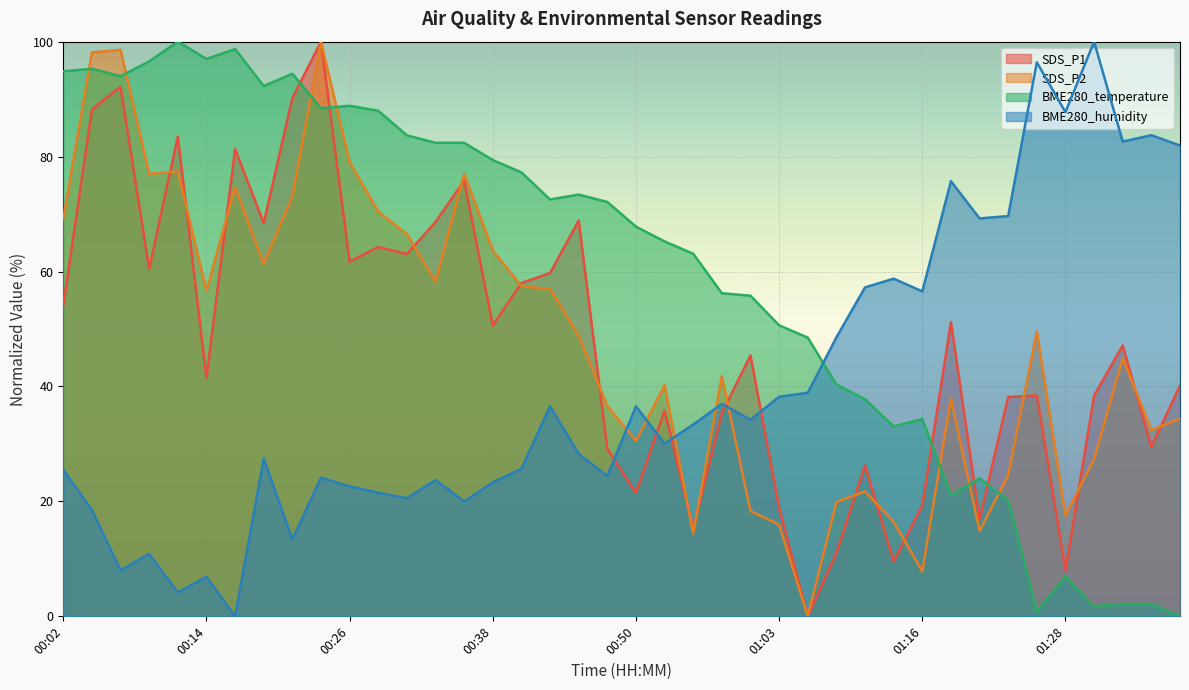

What is the difference between the BME280_humidity values at 00:36 and 01:36?

63.7